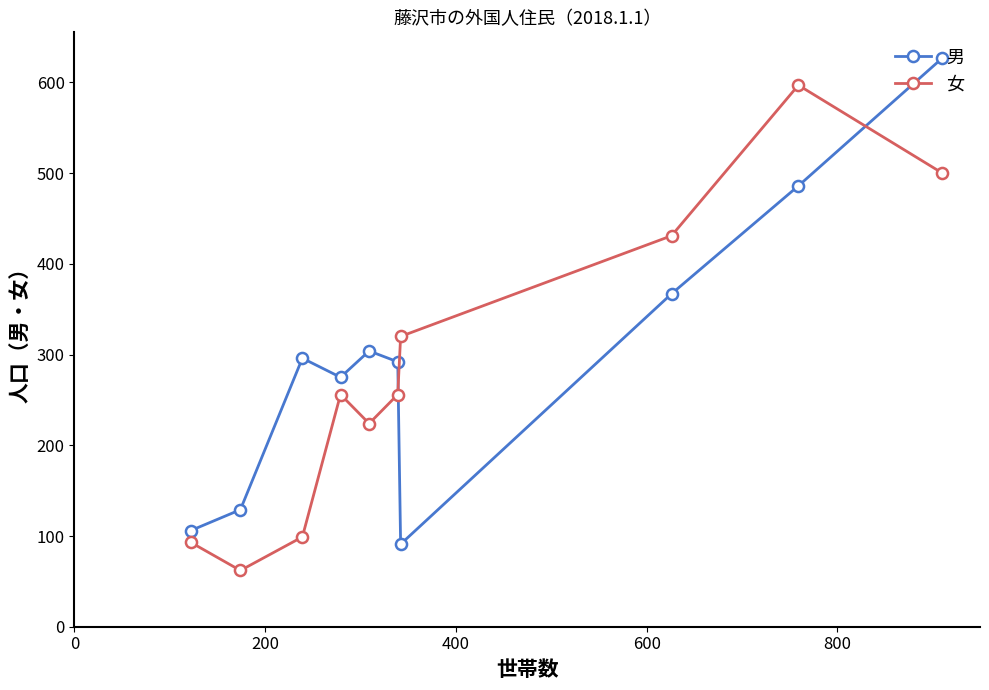

True or false: 女 and 男 cross at least once.

True